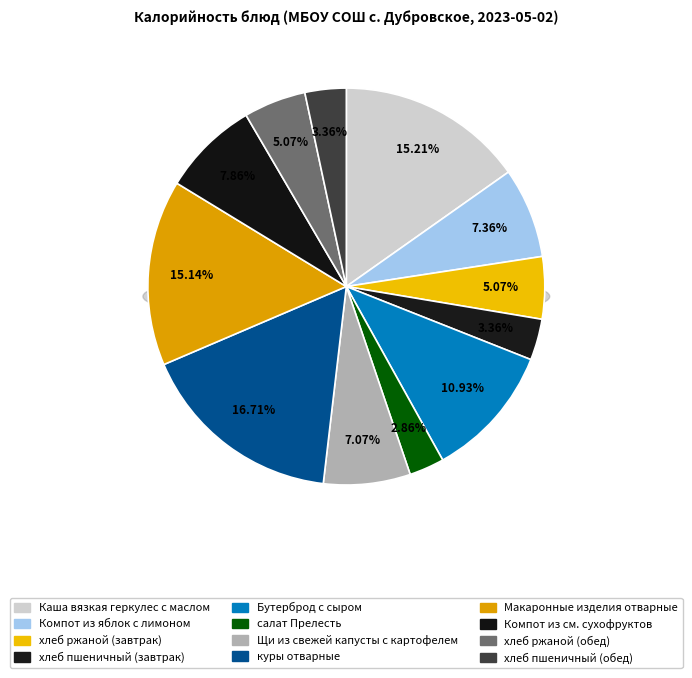

What is the smallest slice in the pie chart?

салат Прелесть